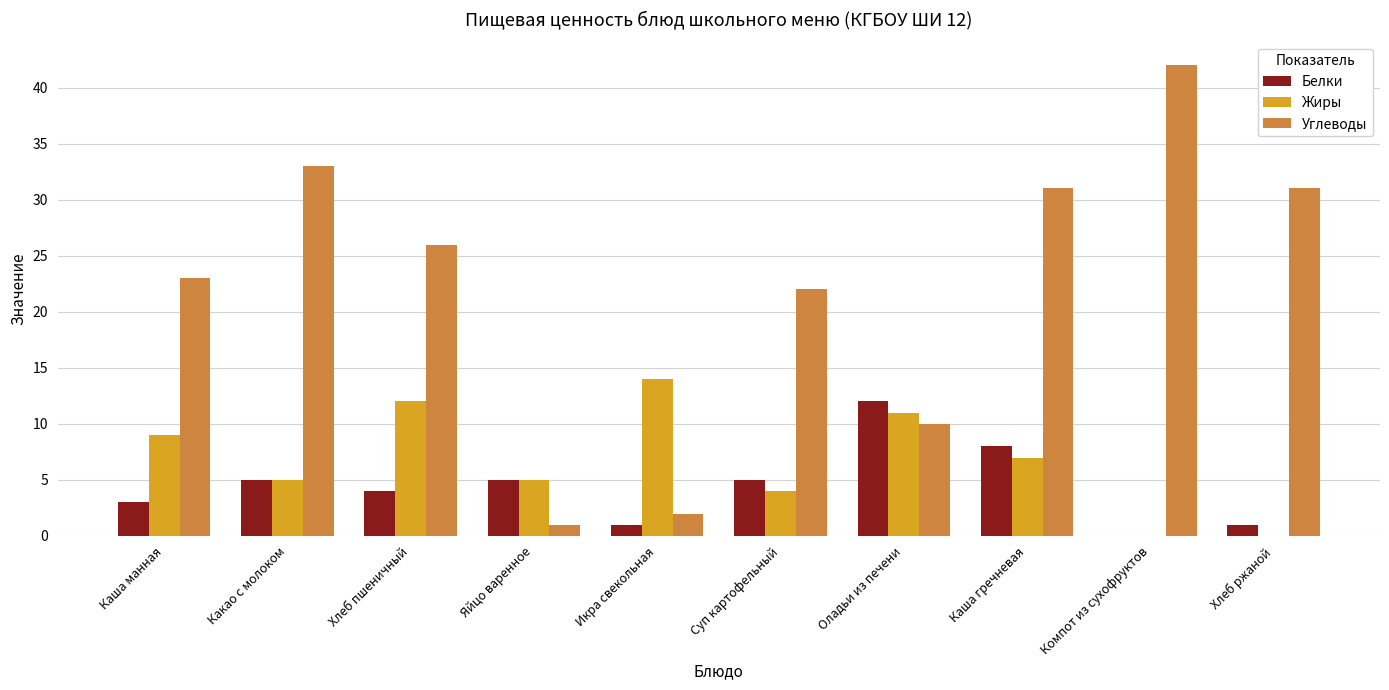

Reading left to right, list all the values displayed in this chart.

Белки: Каша манная=3	Какао с молоком=5	Хлеб пшеничный=4	Яйцо варенное=5	Икра свекольная=1	Суп картофельный=5	Оладьи из печени=12	Каша гречневая=8	Компот из сухофруктов=0	Хлеб ржаной=1
Жиры: Каша манная=9	Какао с молоком=5	Хлеб пшеничный=12	Яйцо варенное=5	Икра свекольная=14	Суп картофельный=4	Оладьи из печени=11	Каша гречневая=7	Компот из сухофруктов=0	Хлеб ржаной=0
Углеводы: Каша манная=23	Какао с молоком=33	Хлеб пшеничный=26	Яйцо варенное=1	Икра свекольная=2	Суп картофельный=22	Оладьи из печени=10	Каша гречневая=31	Компот из сухофруктов=42	Хлеб ржаной=31